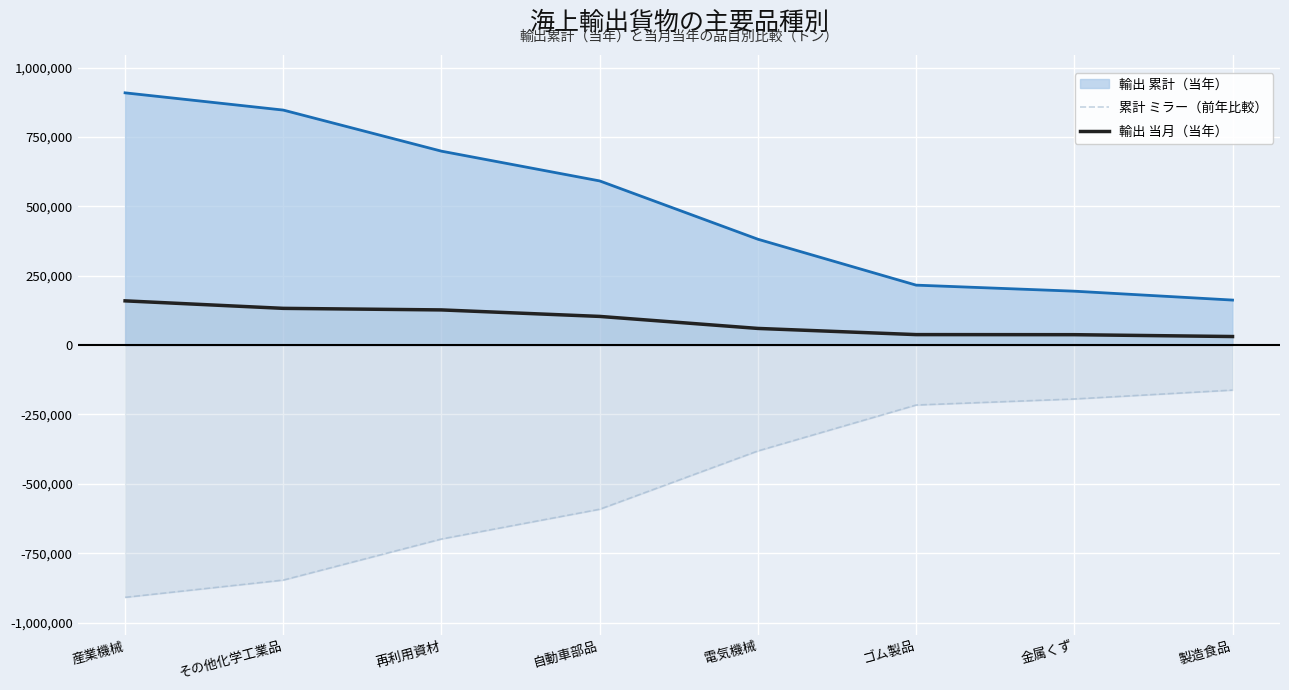

True or false: 輸出 当月（当年） has a value of 59969 at 電気機械.

True